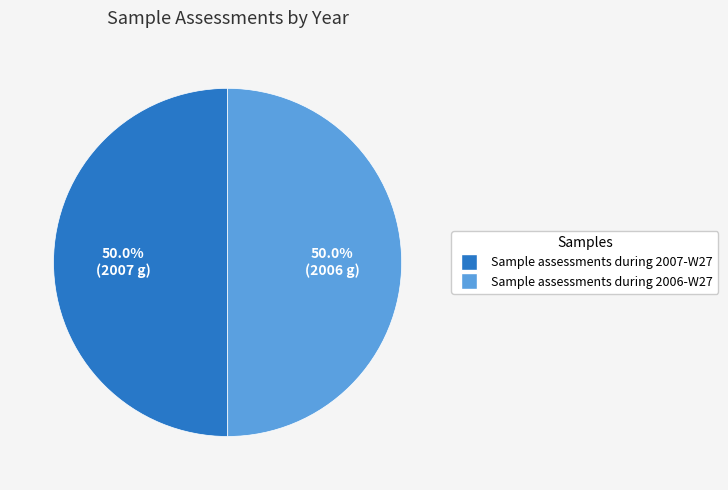

What percentage is the Sample assessments during 2007-W27 slice, to the nearest percent?

50%